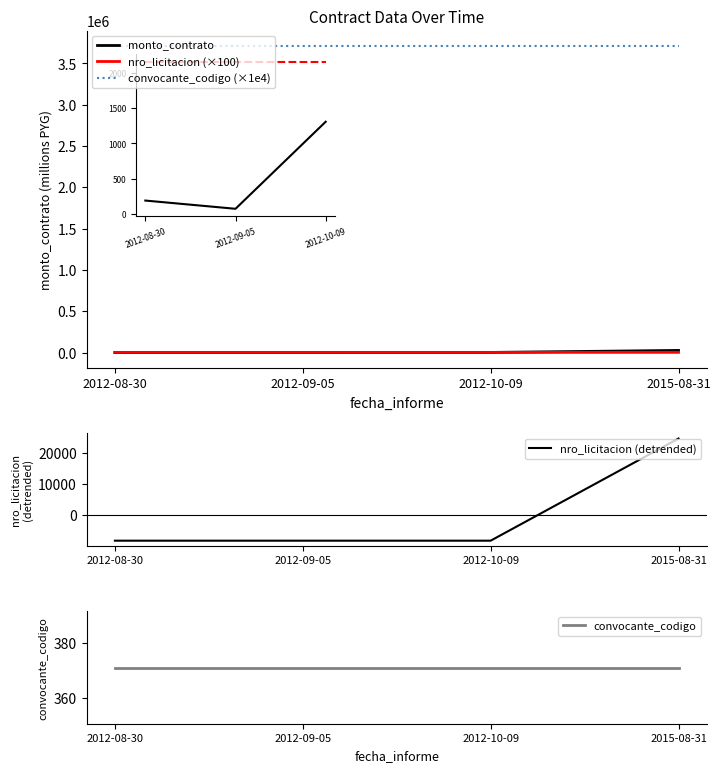

What is the highest value of the convocante_codigo series?

371.0